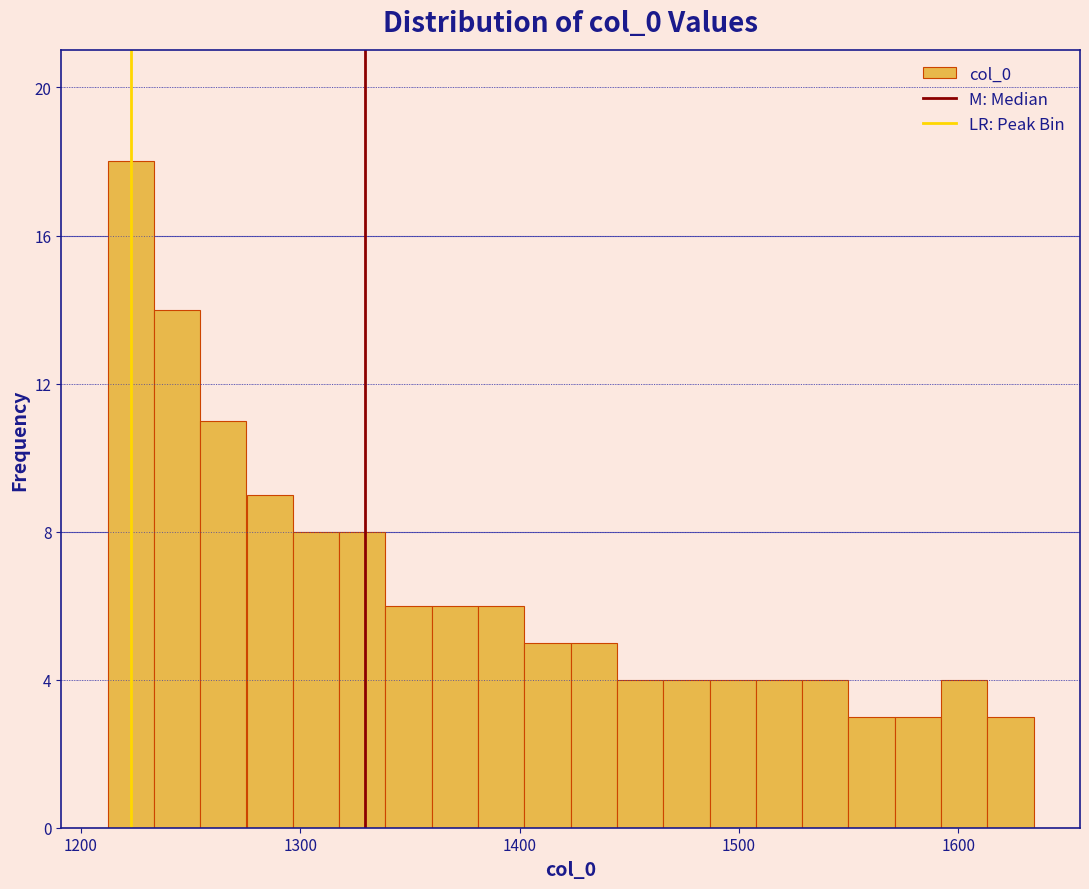

Read against the x-axis, roughly where is the centre of the tallest bar?

1220